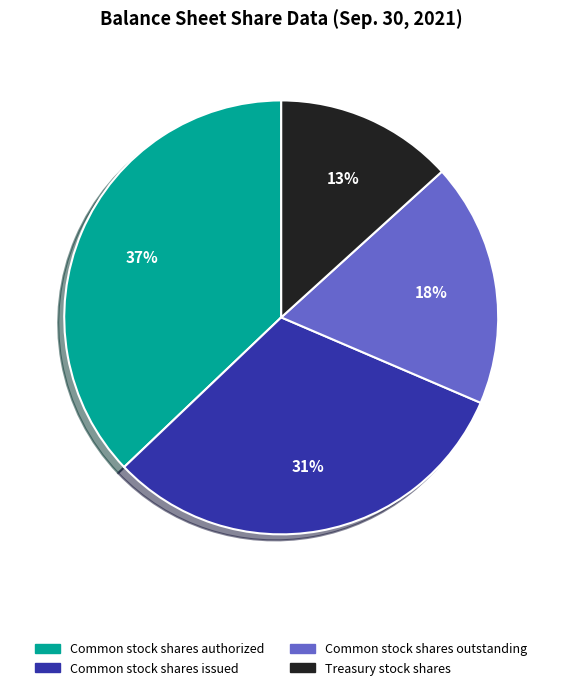

Which category has the smallest portion of the pie?

Treasury stock shares